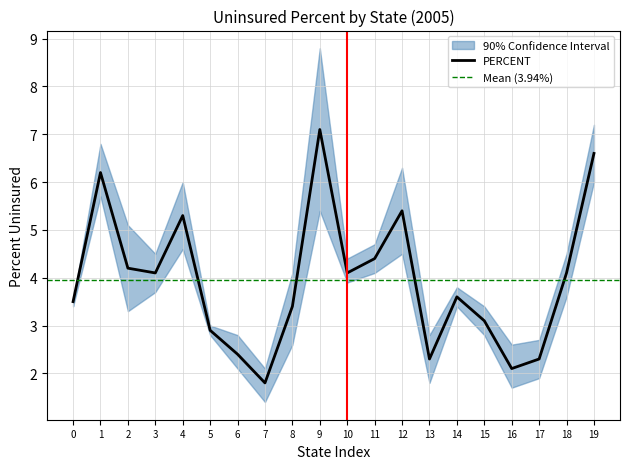

Is it true that LOWER equals 3.4 at Illinois?

True